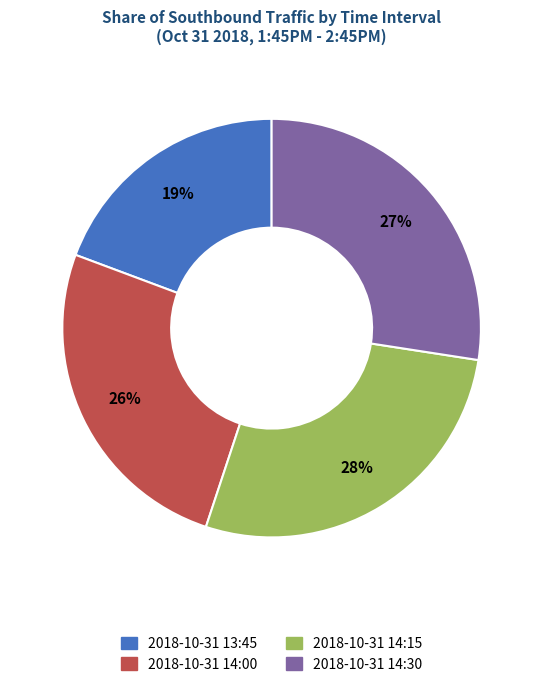

True or false: 2018-10-31 14:30 accounts for 40% of the total.

False